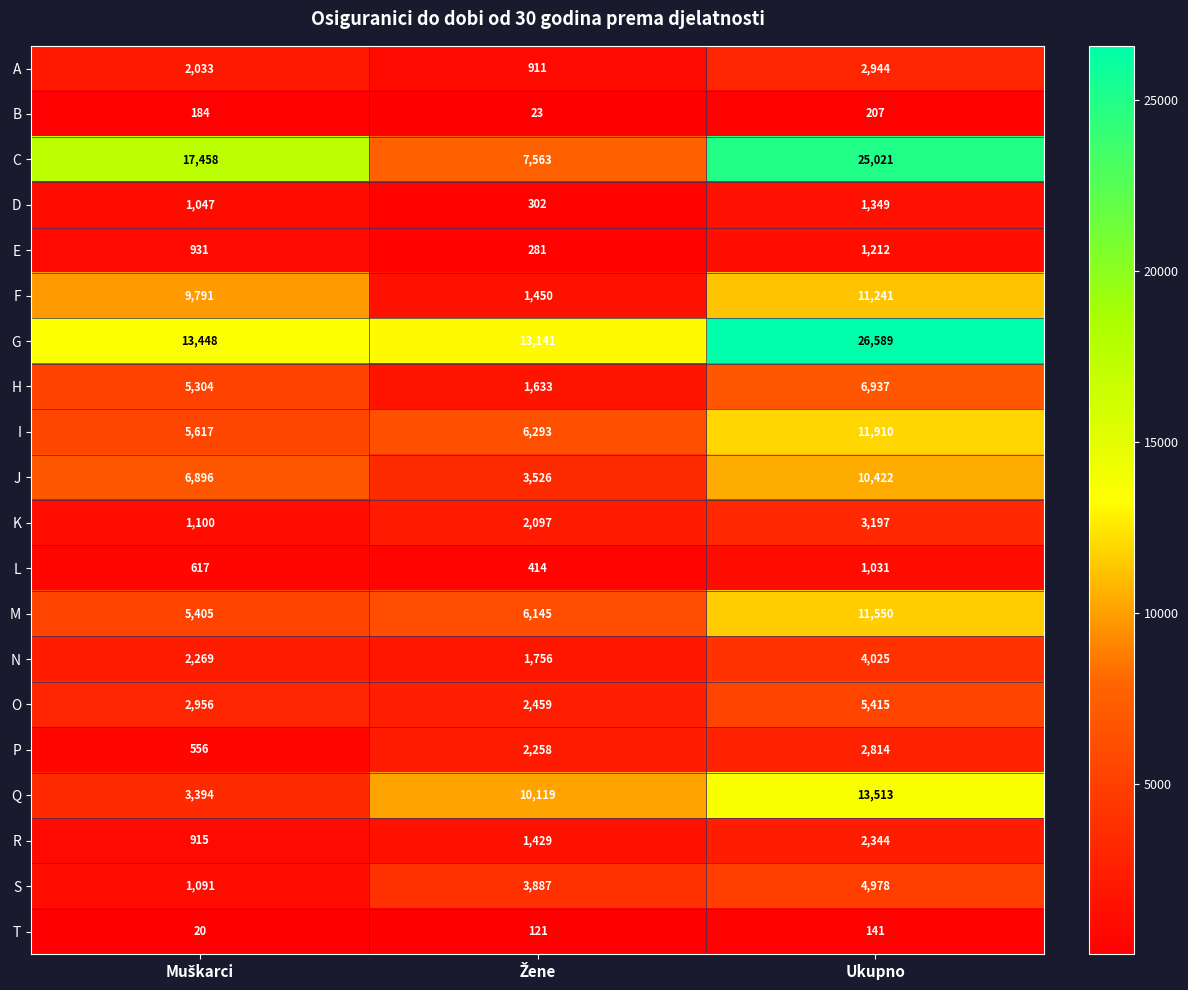

How many distinct data groups are displayed?

20